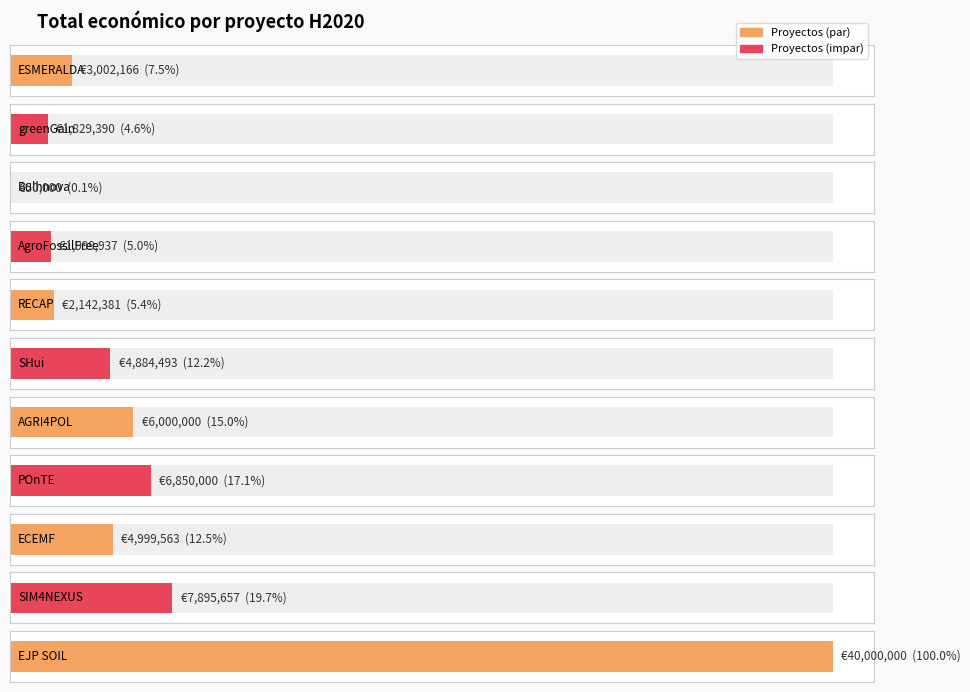

What is the average value?

7241235